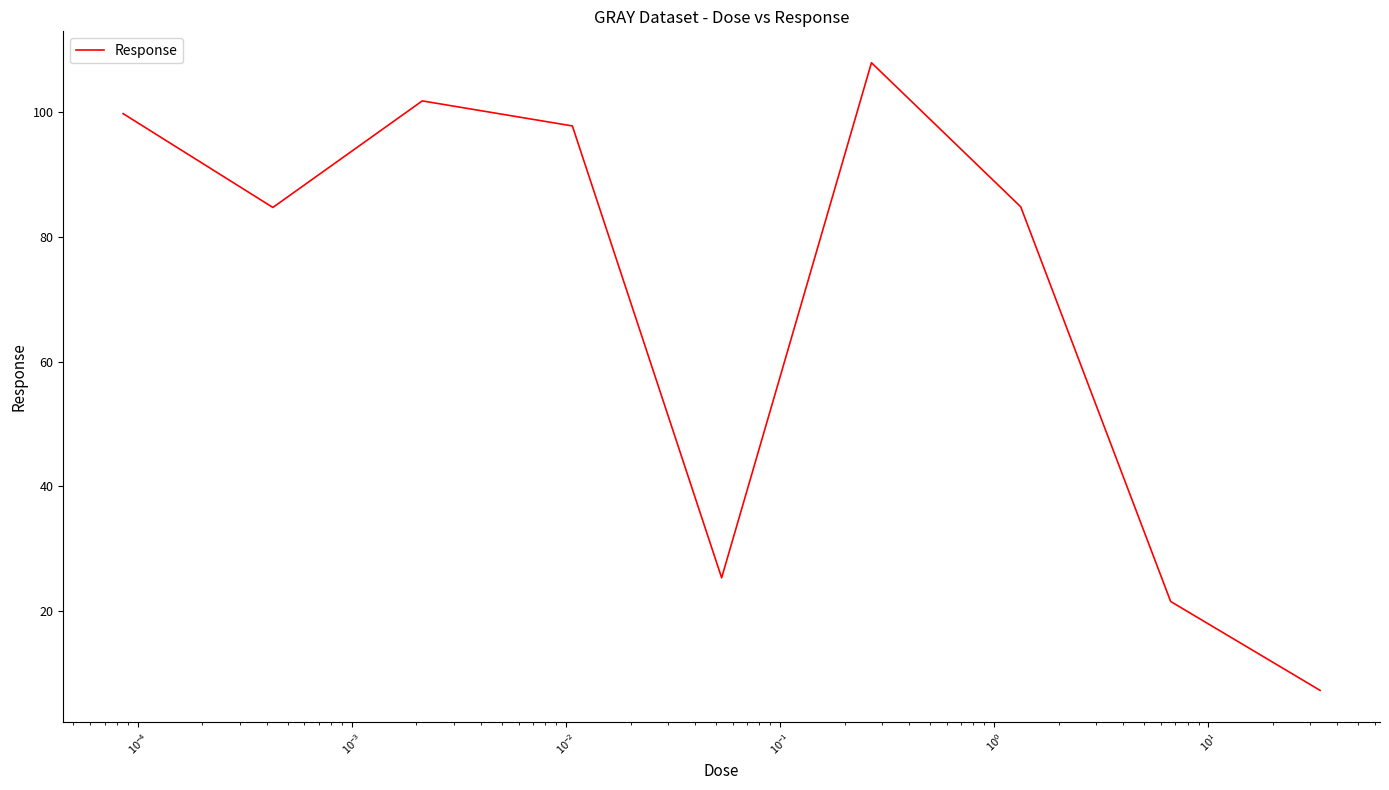

What is the difference between the maximum and minimum values?

100.8